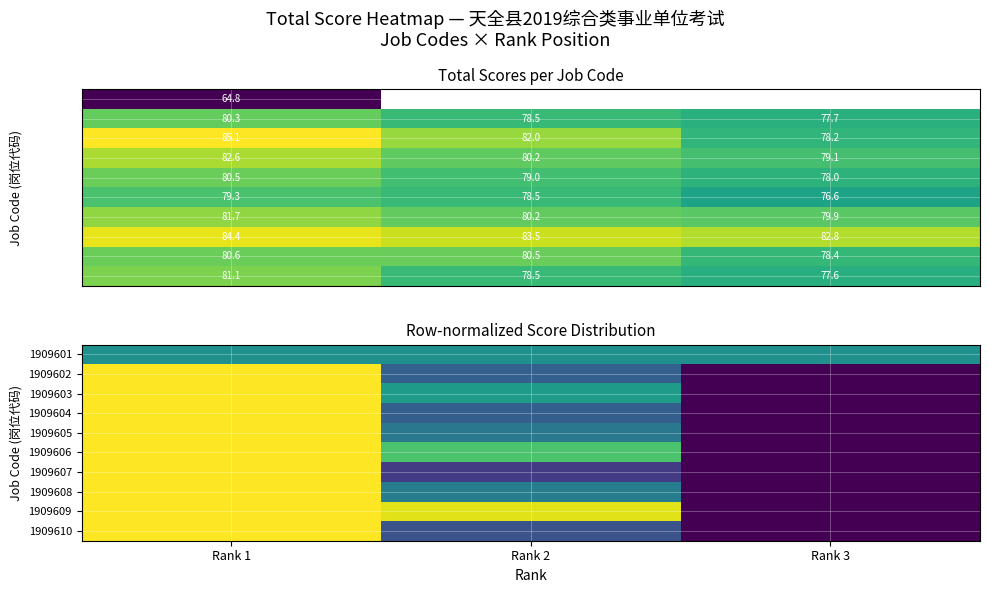

List the labels in order of 1909605 value, smallest first.

Rank 3, Rank 2, Rank 1